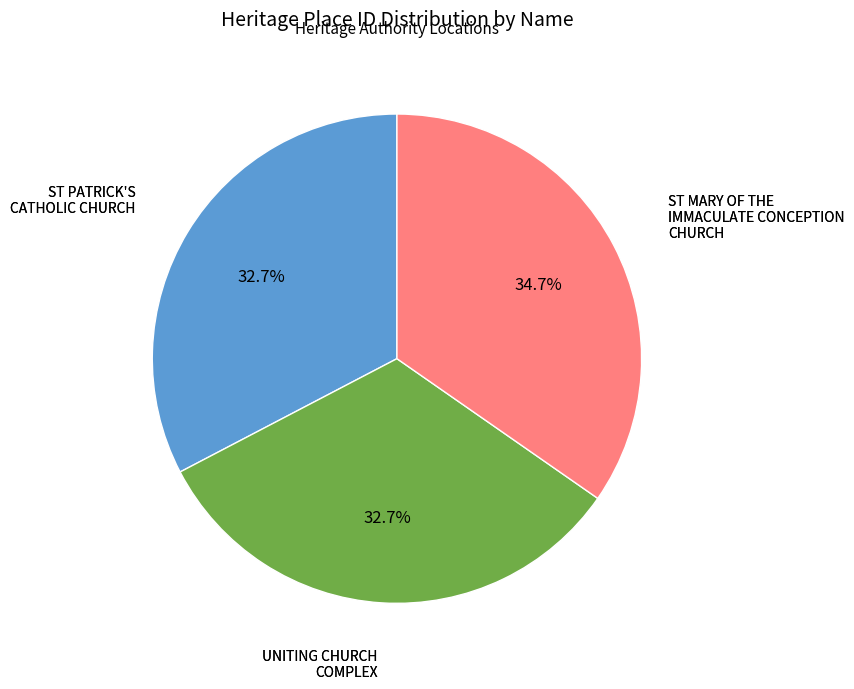

What percentage do ST PATRICK'S CATHOLIC CHURCH and ST MARY OF THE IMMACULATE CONCEPTION CHURCH together represent?

67.3%